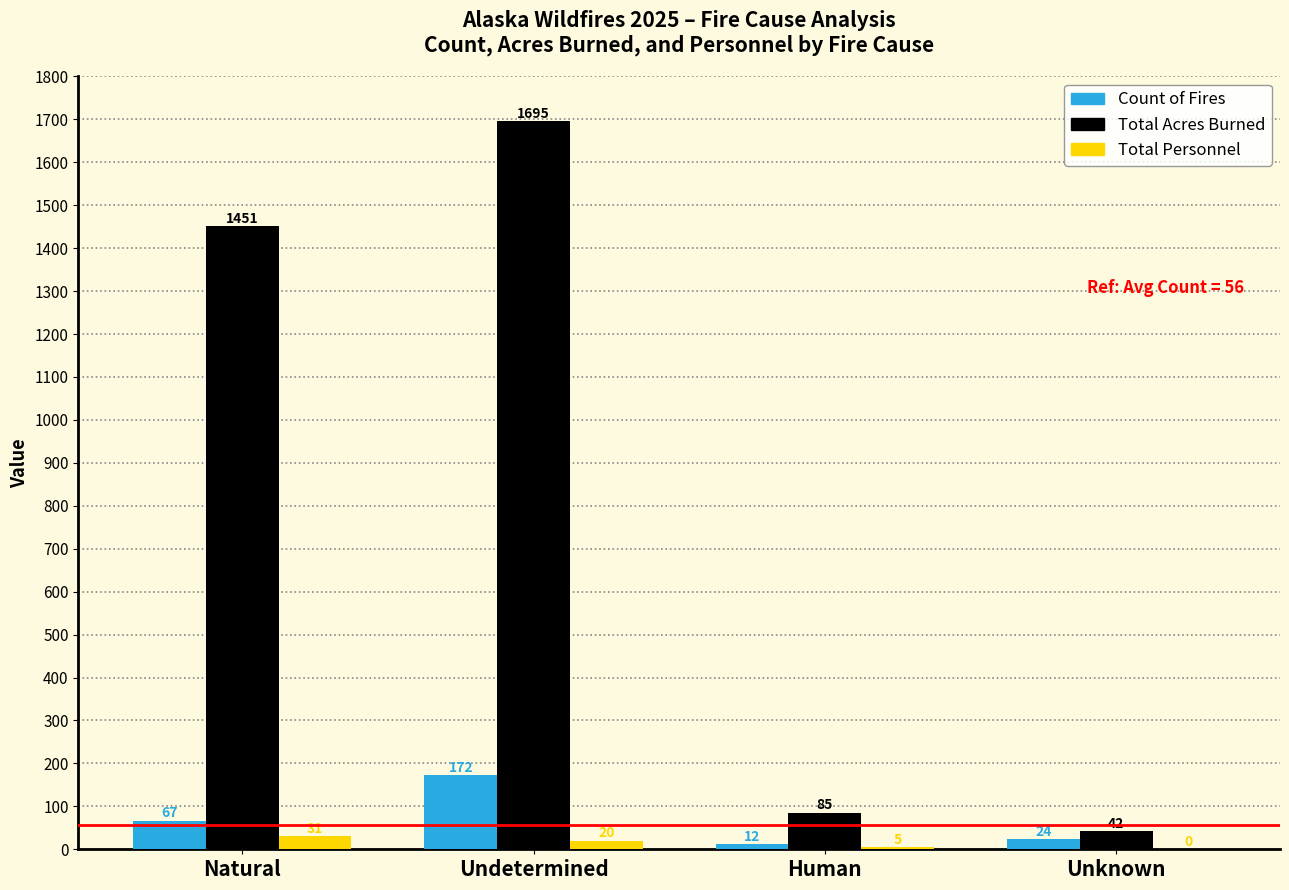

Which label corresponds to the largest value in the chart?

Undetermined